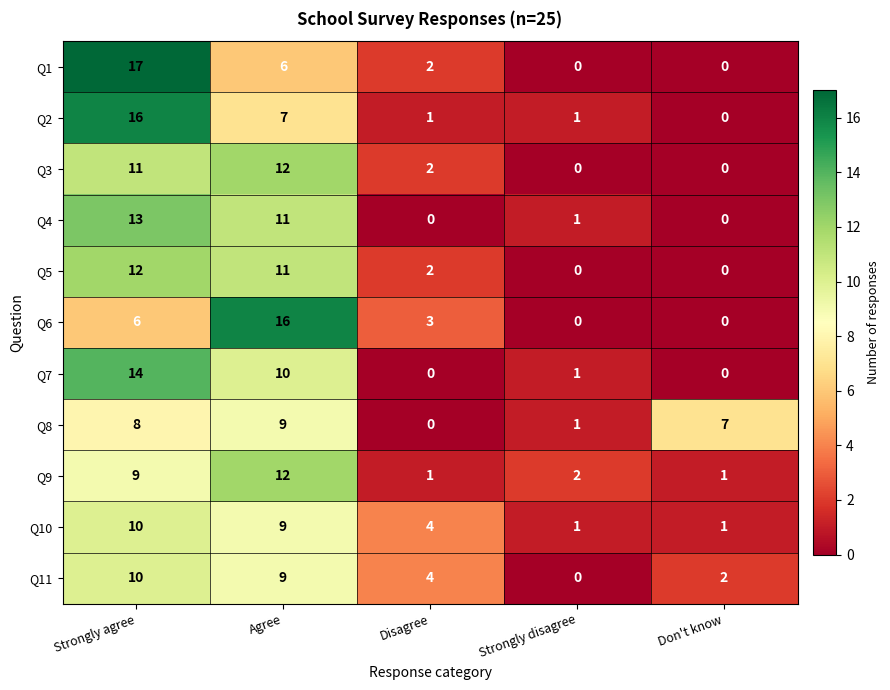

Count the Q1 values in the range 0 to 6.

4